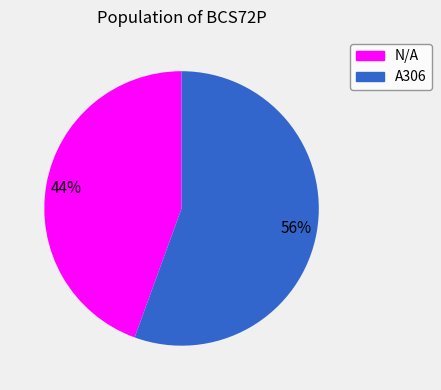

What is the largest slice in the pie chart?

A306